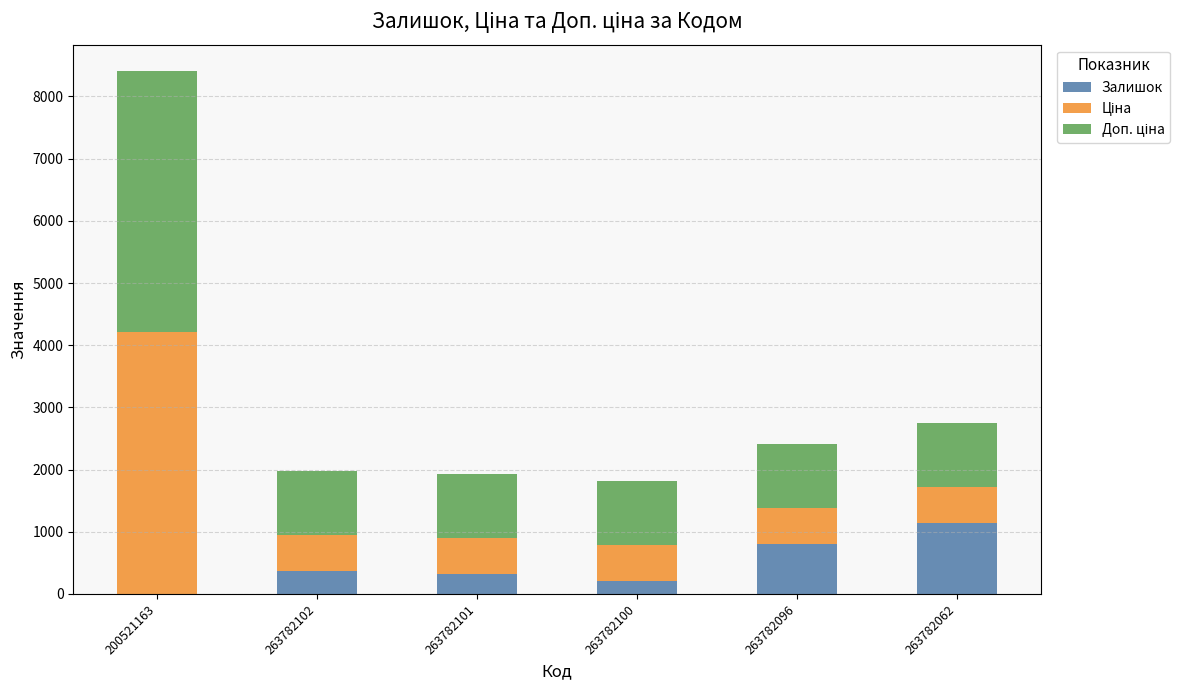

Are the bars grouped side by side (vs. stacked)?

No